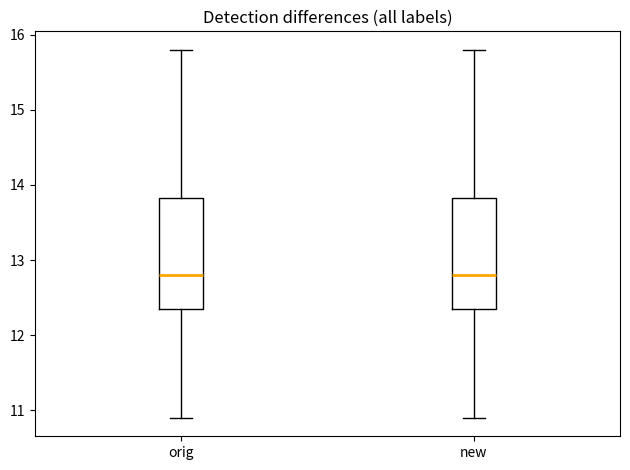

Where is the lower edge of the box for orig on the y-axis? The values are not printed on the chart, so give them approximately, as read against the axis.

12.4